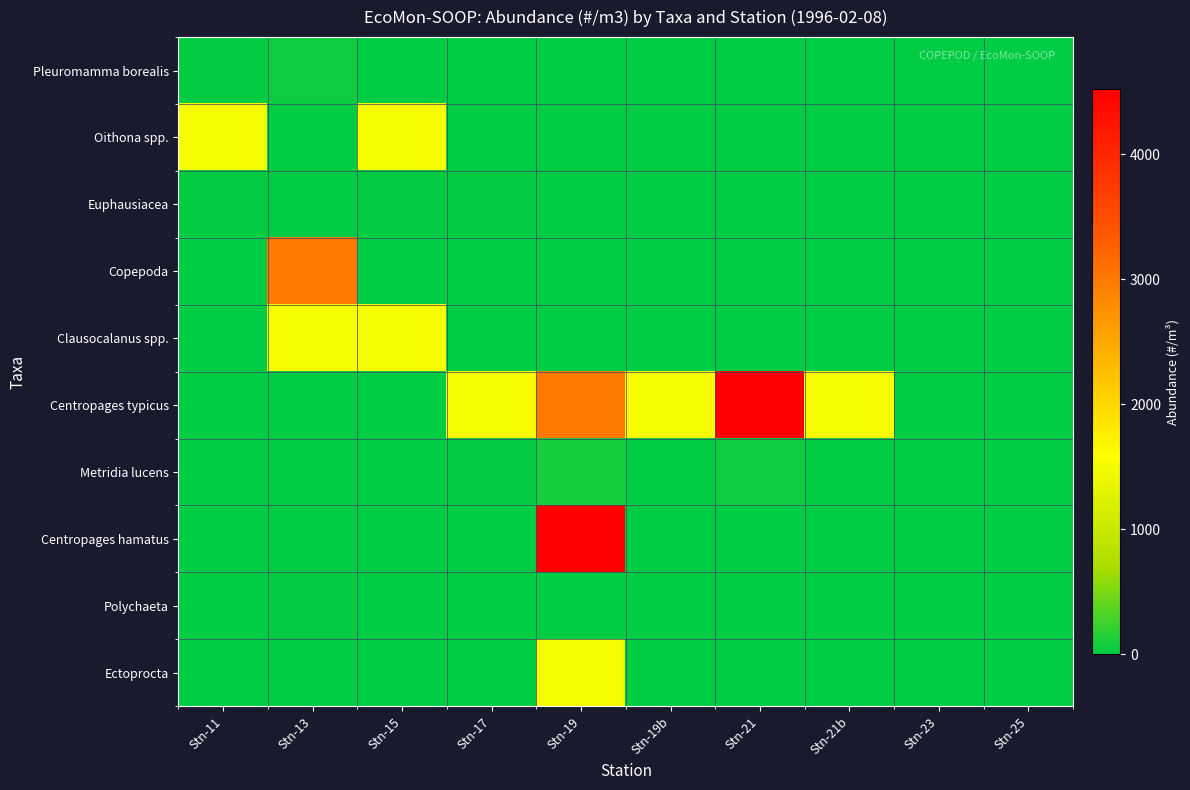

At which category does the chart reach its minimum across all series?

Stn-15